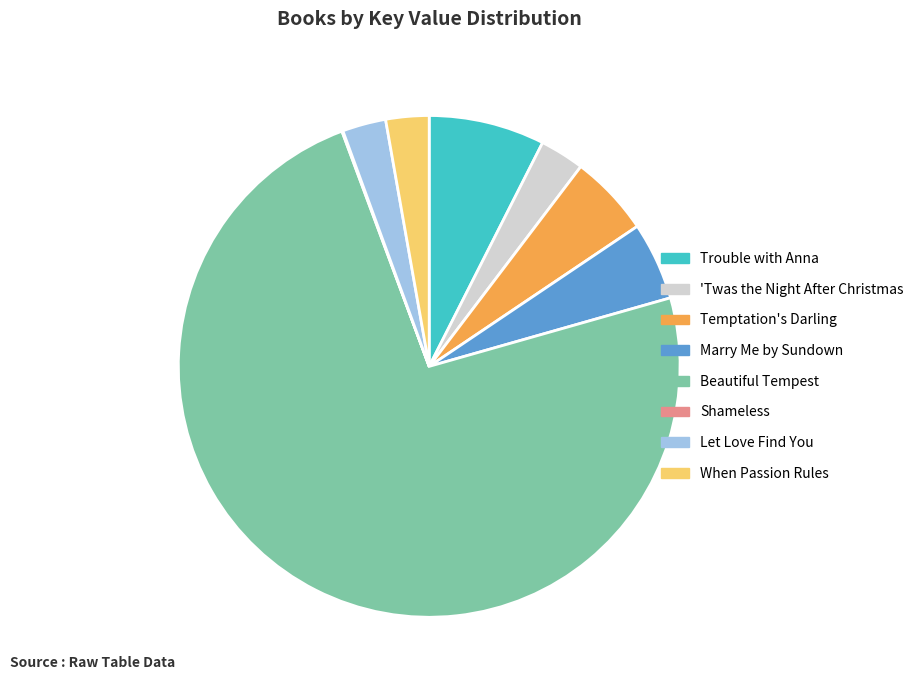

Is it true that Let Love Find You is 14% of the pie?

False